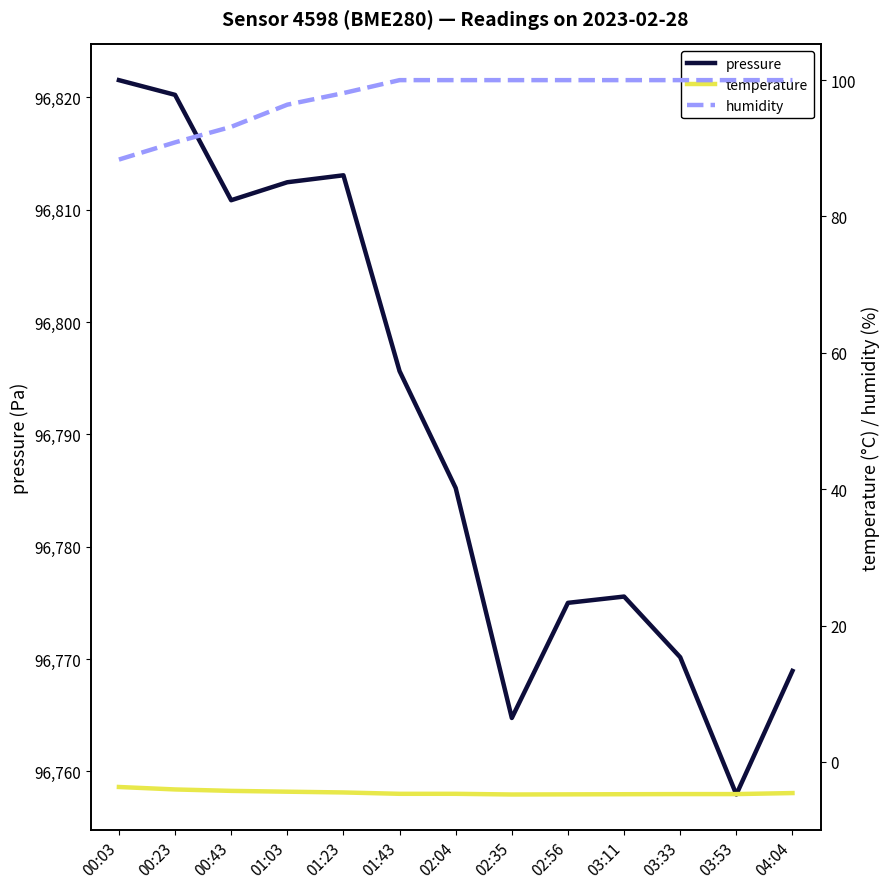

Does the chart display data point markers on the line(s)?

No